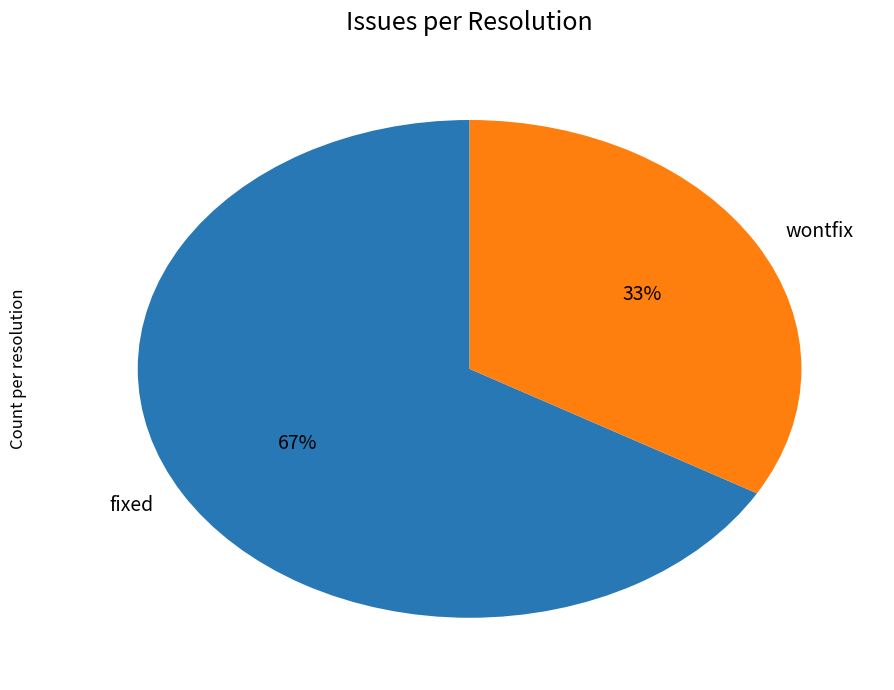

Is the sum of fixed and wontfix greater than half?

Yes